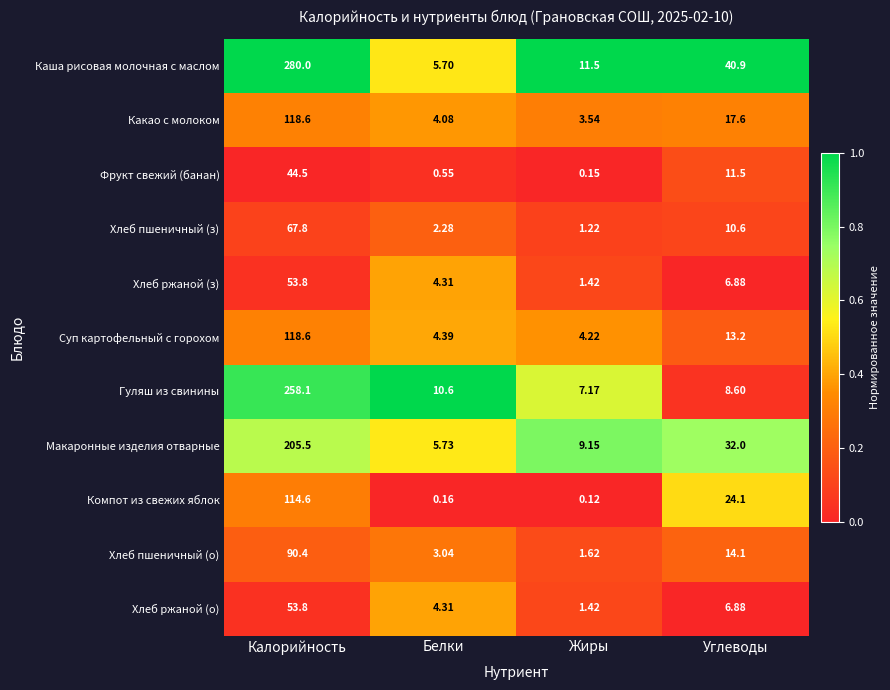

At which category does the chart reach its minimum across all series?

Жиры